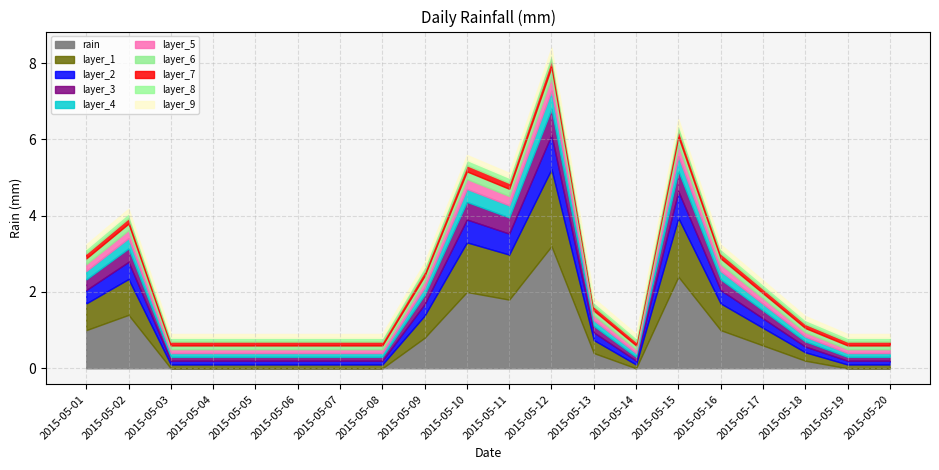

What is the difference between the values at 2015-05-17 and 2015-05-18?

0.4